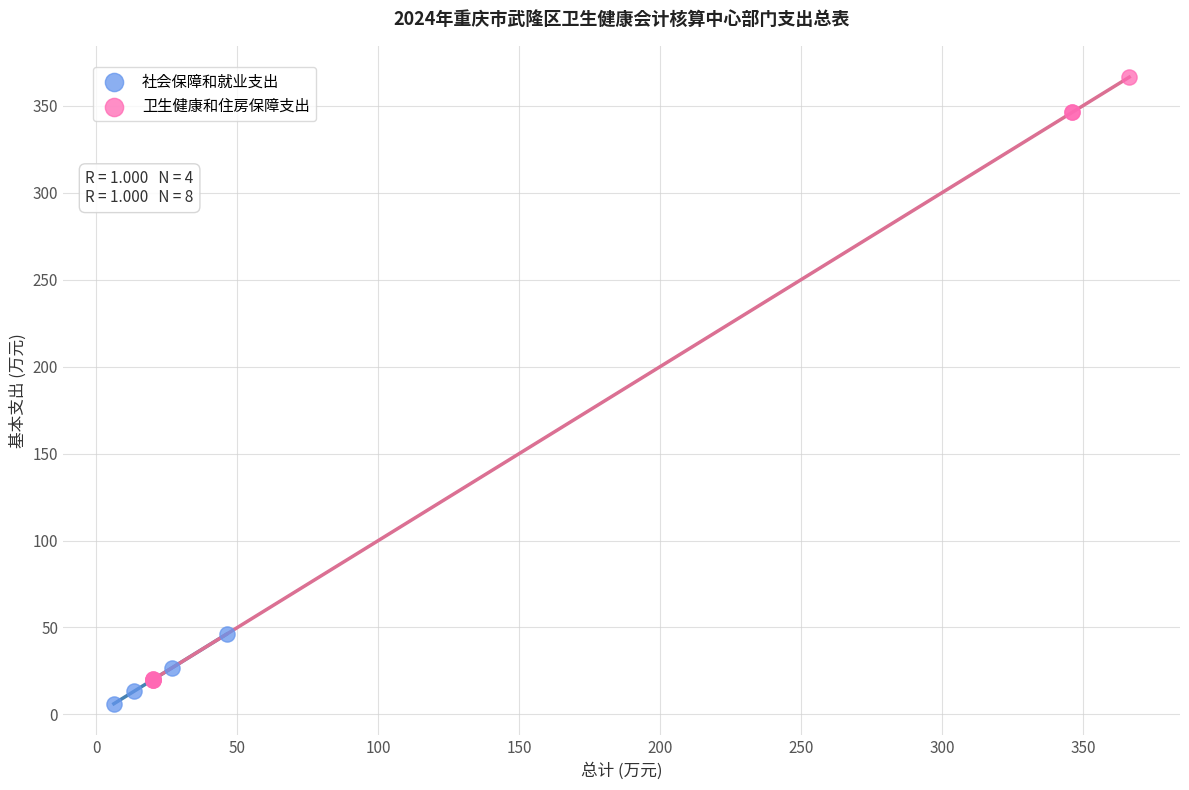

Which series has the widest spread of Y values?

卫生健康和住房保障支出